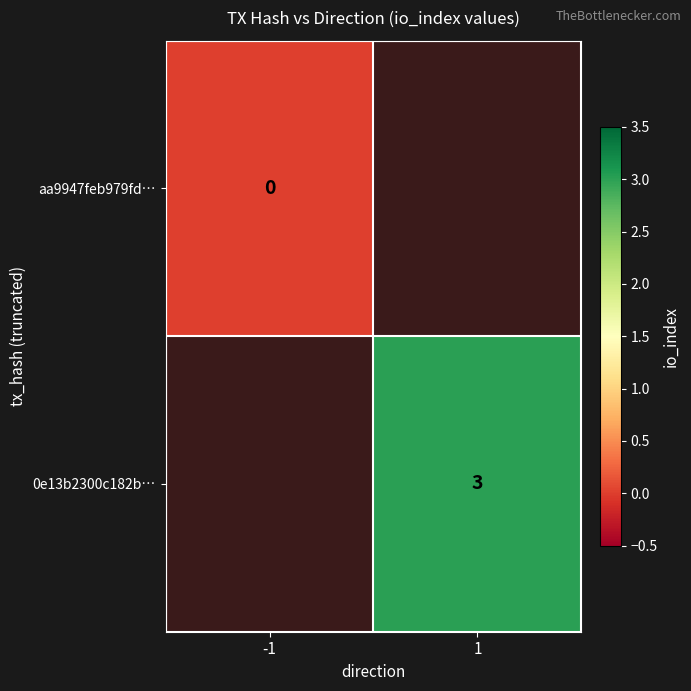

The 0e13b2300c182b… series shows 1 at 1. True or false?

False